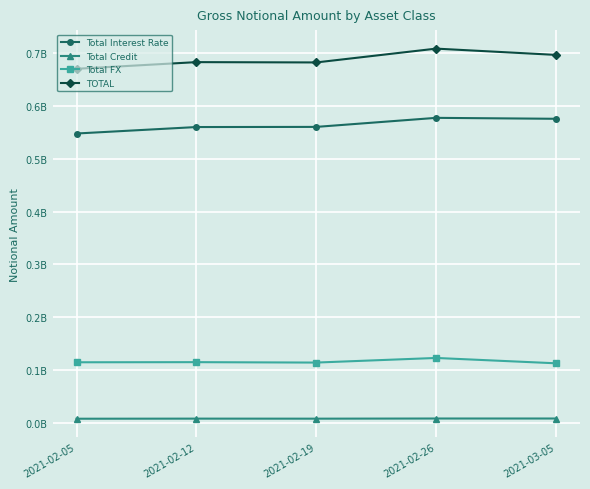

Which series has the largest total across all categories?

TOTAL